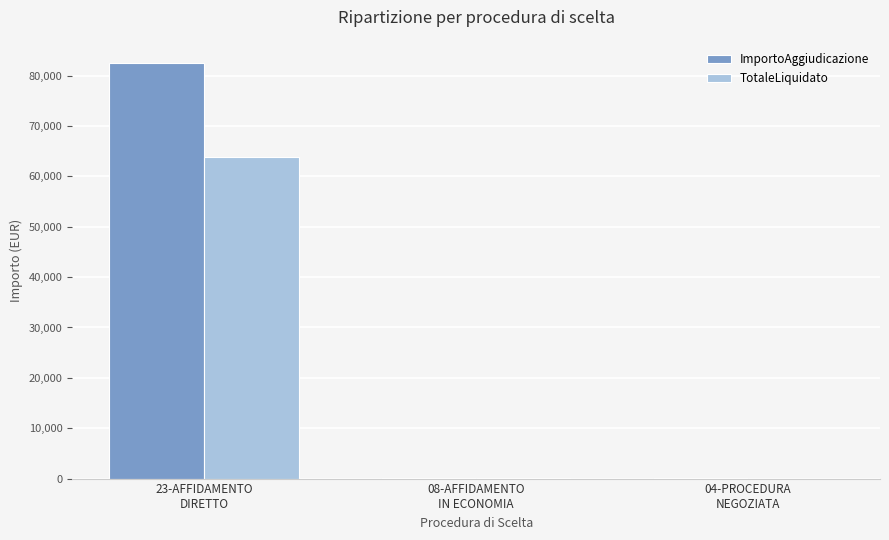

What is the maximum value for ImportoAggiudicazione?

82471.9